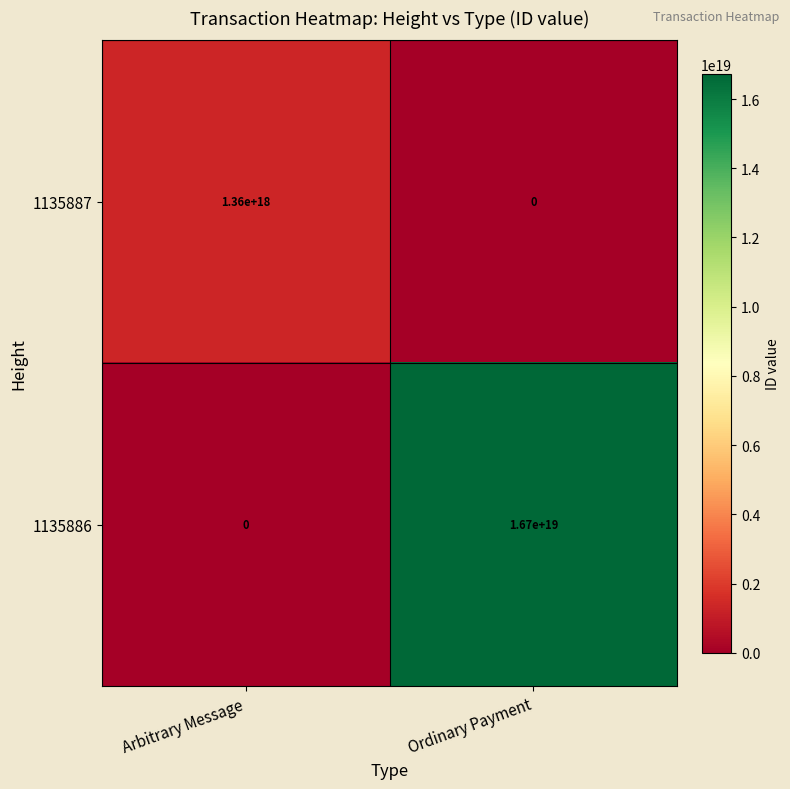

Is the value of 1135887 at Arbitrary Message greater than the value of 1135886 at Ordinary Payment?

No